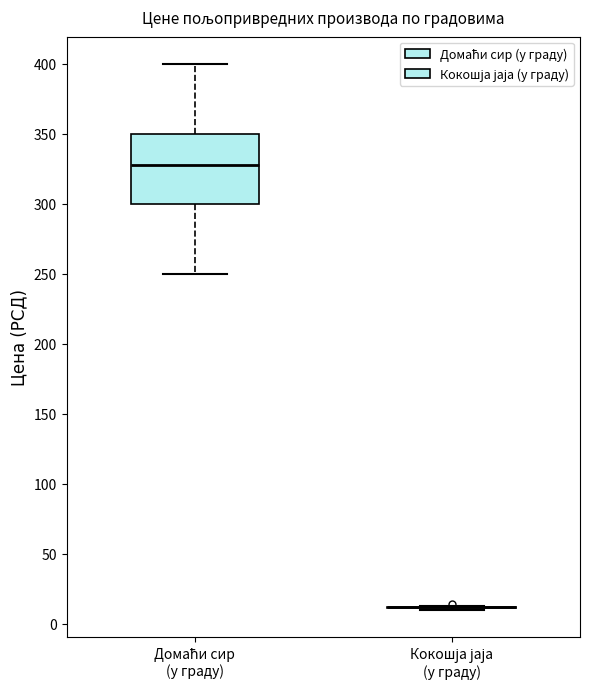

Which box is the tallest, from its lower edge to its upper edge?

Домаћи сир (у граду)